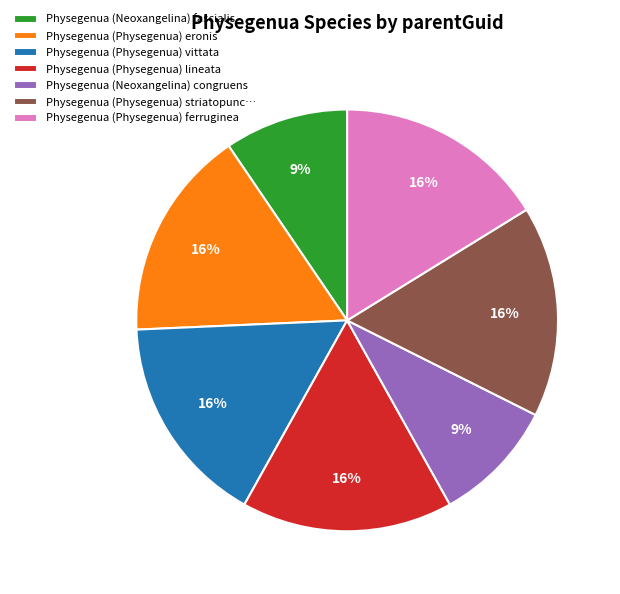

What percentage is the Physegenua (Neoxangelina) fascialis slice, to the nearest percent?

9%